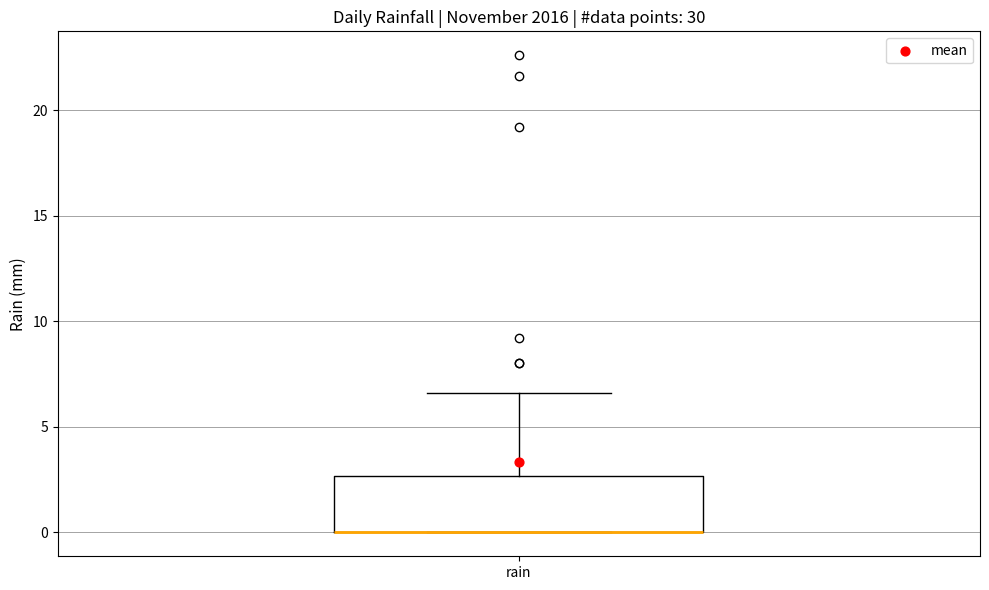

Read this box plot against the y-axis: the position of the median line, the range covered by the box, and the ends of both whiskers. The values are not printed on the chart, so give them approximately, as read against the axis.

median 0.0 (drawn on the box's lower edge), box 0.0 to 2.5, whiskers 0.0 to 6.5